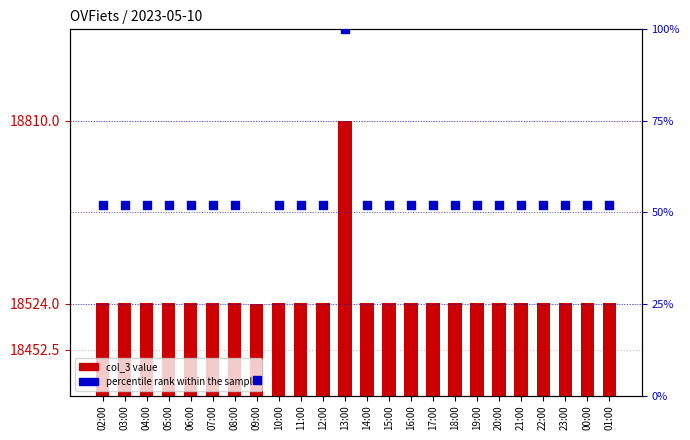

Which series has the largest total across all categories?

col_3 value